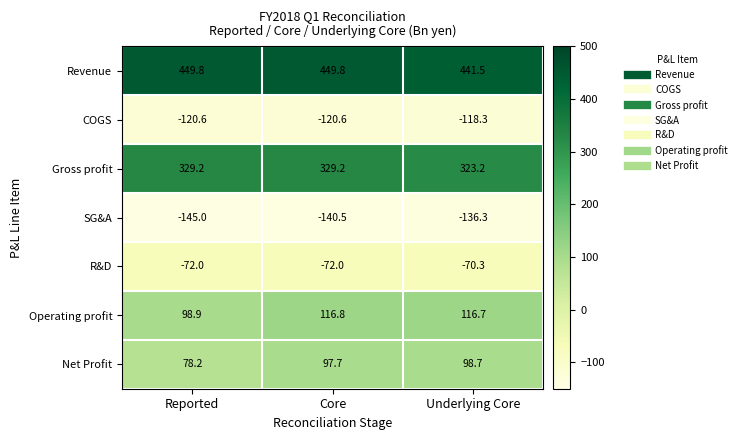

What is the difference between the highest and lowest values at Underlying Core?

577.8